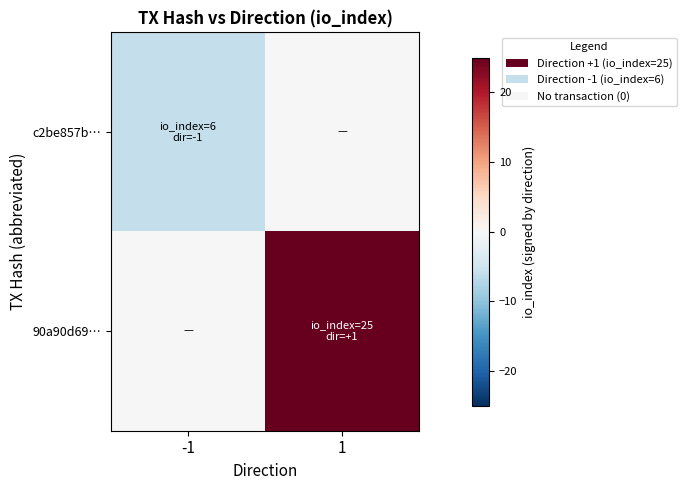

Reading left to right, transcribe all the data shown in this chart.

c2be857b…: -1=-6	1=0
90a90d69…: -1=0	1=25